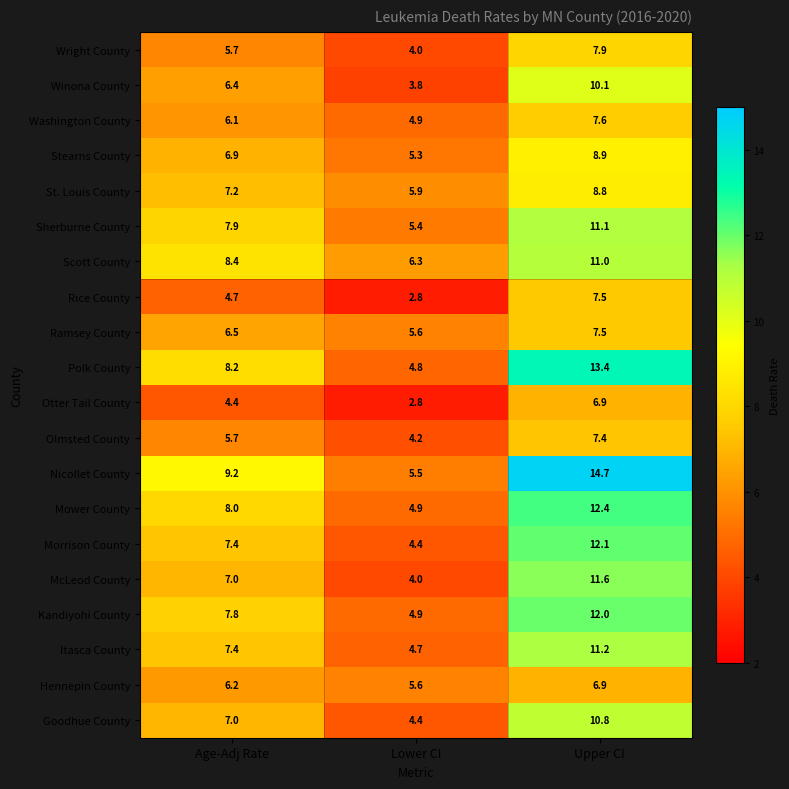

Which series has the largest total across all categories?

Nicollet County